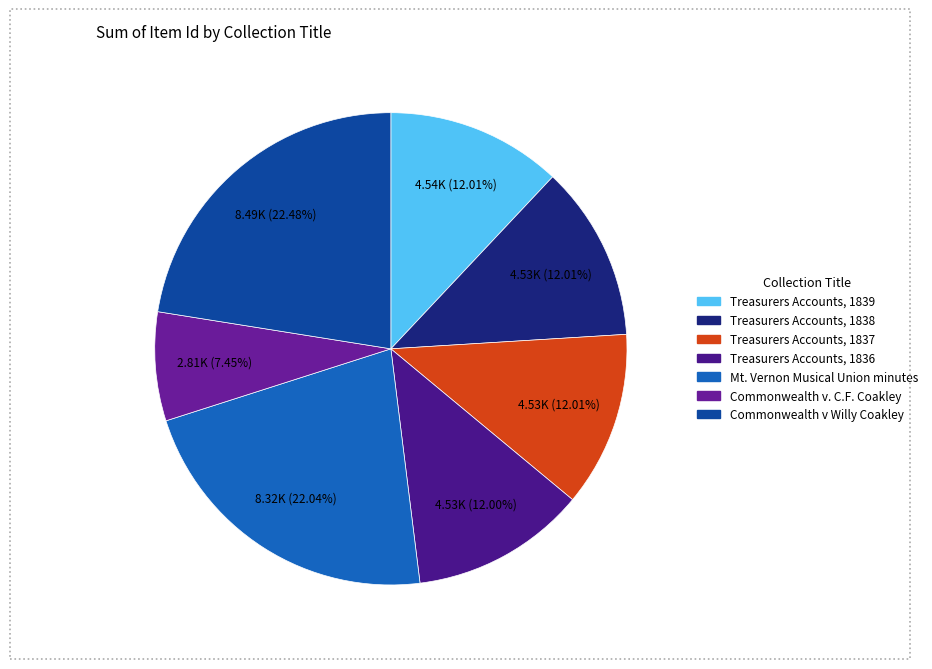

How many segments does this pie chart have?

7